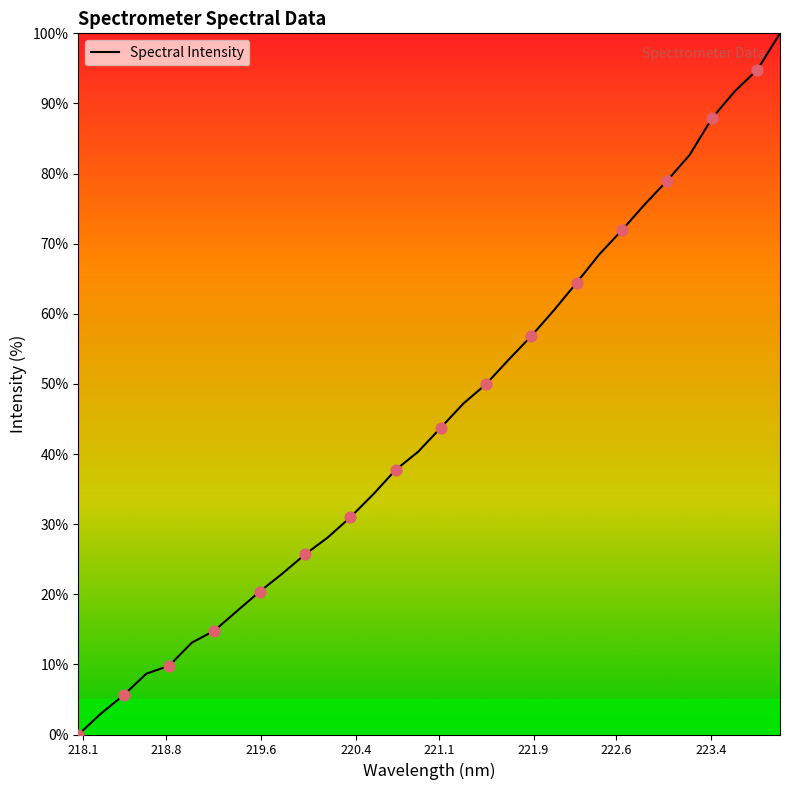

What is the greatest value displayed?

100.0